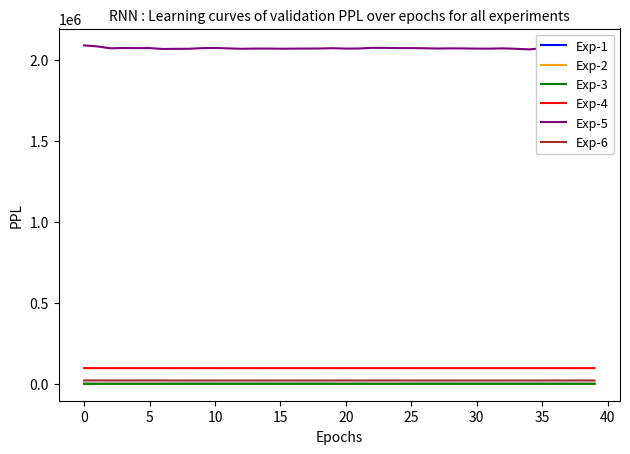

Does the chart have visible grid lines?

No